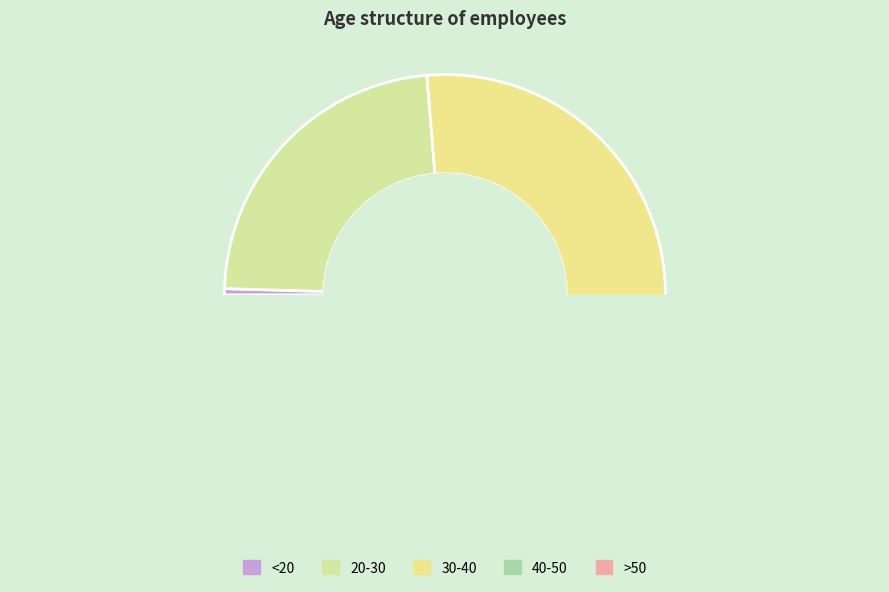

What is the smallest slice in the pie chart?

<20